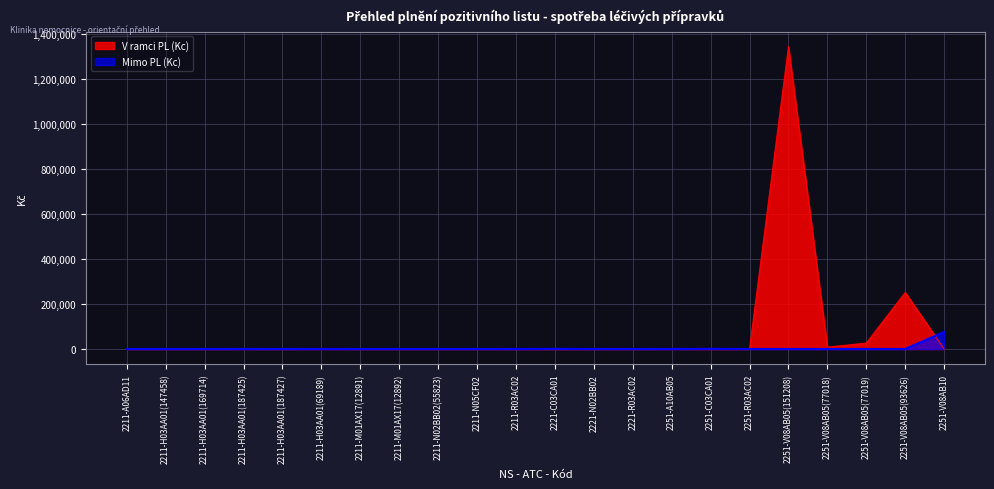

Which label corresponds to the largest value in the chart?

2251-V08AB05(151208)